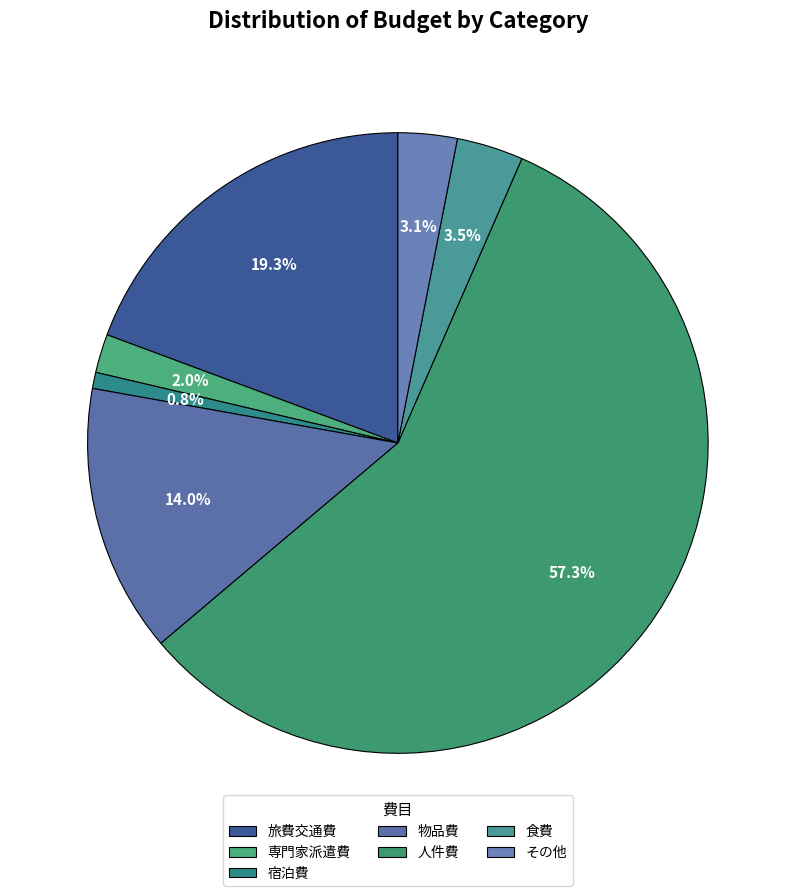

How many slices are in this pie chart?

7